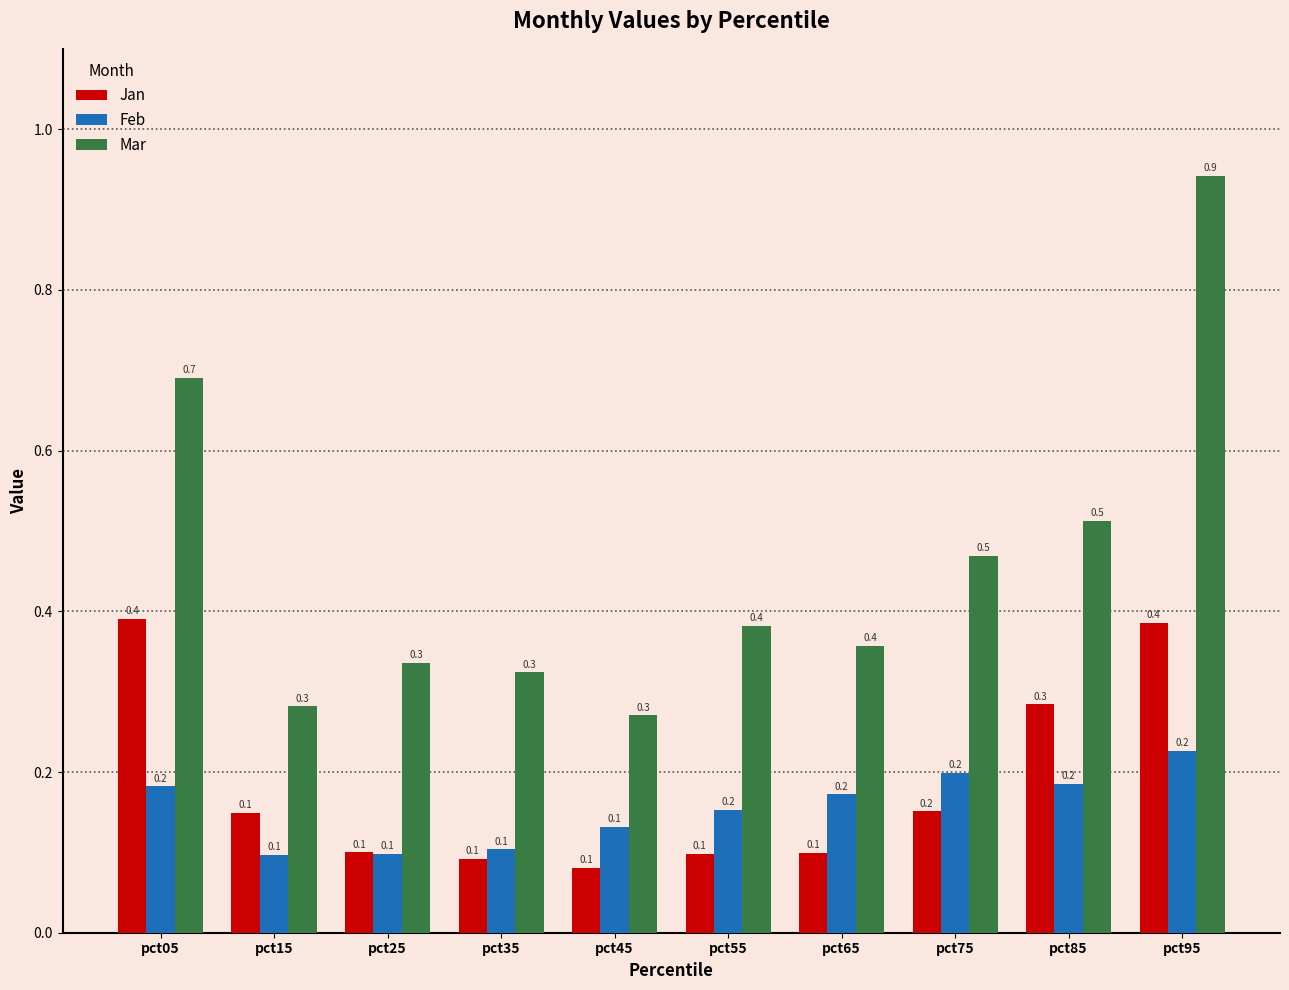

What is the sum of all Mar values?

4.6